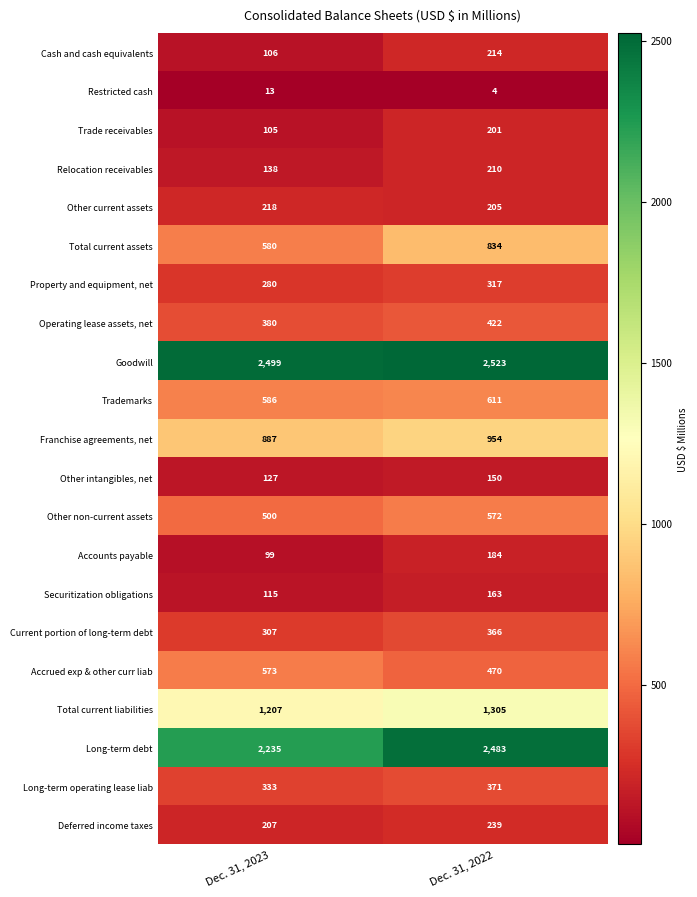

Is it true that Accounts payable equals 99 at Dec. 31, 2023?

True